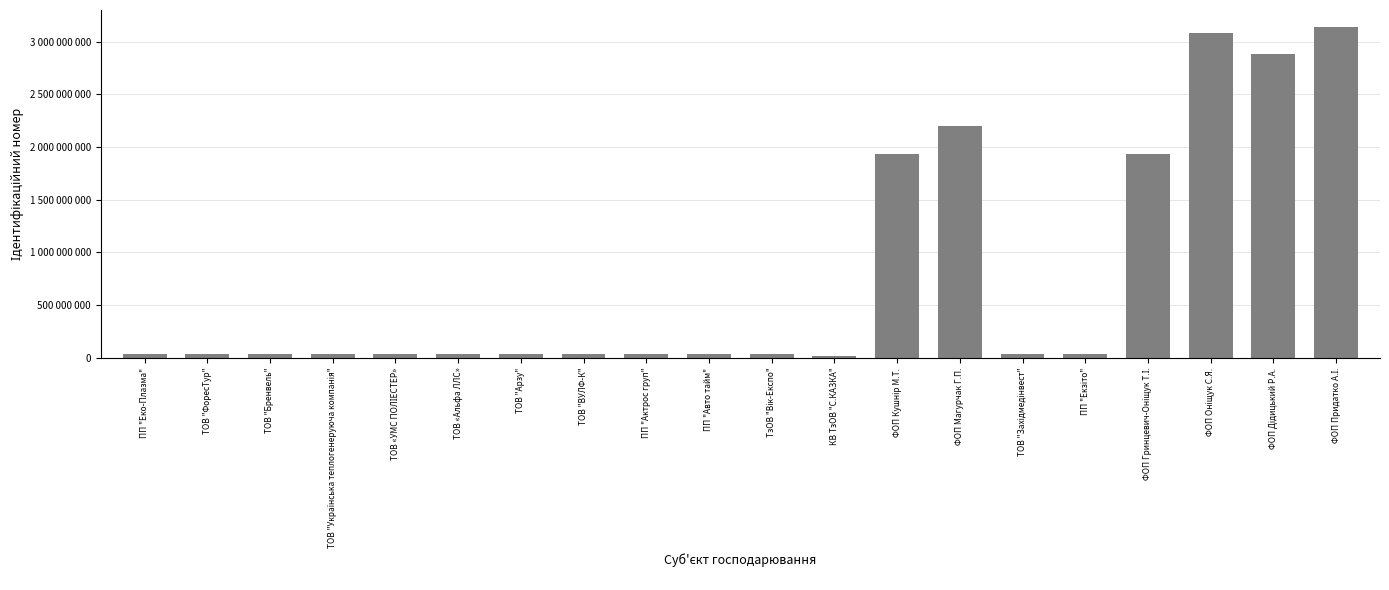

What is the maximum value shown in the chart?

3143719315